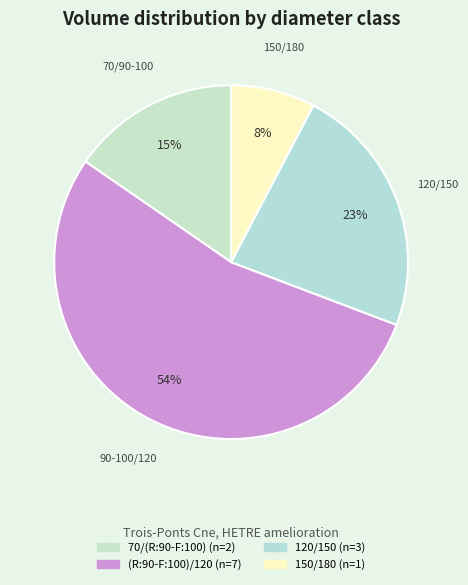

To the nearest percent, what is the average slice percentage?

25%